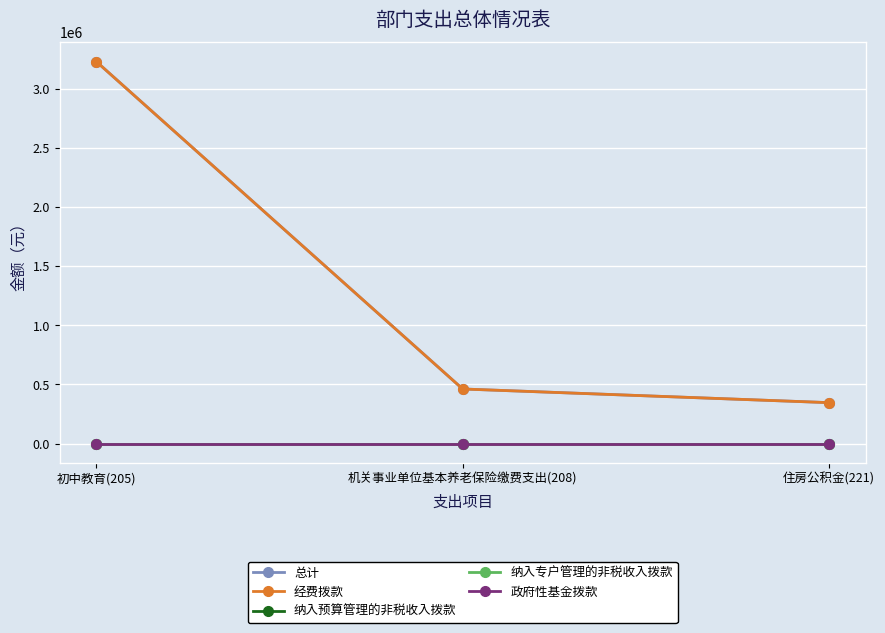

Reading left to right, list all the values displayed in this chart.

总计: 3228379.8	462096.0	346572.0
经费拨款: 3228379.8	462096.0	346572.0
纳入预算管理的非税收入拨款: 0.0	0.0	0.0
纳入专户管理的非税收入拨款: 0.0	0.0	0.0
政府性基金拨款: 0.0	0.0	0.0